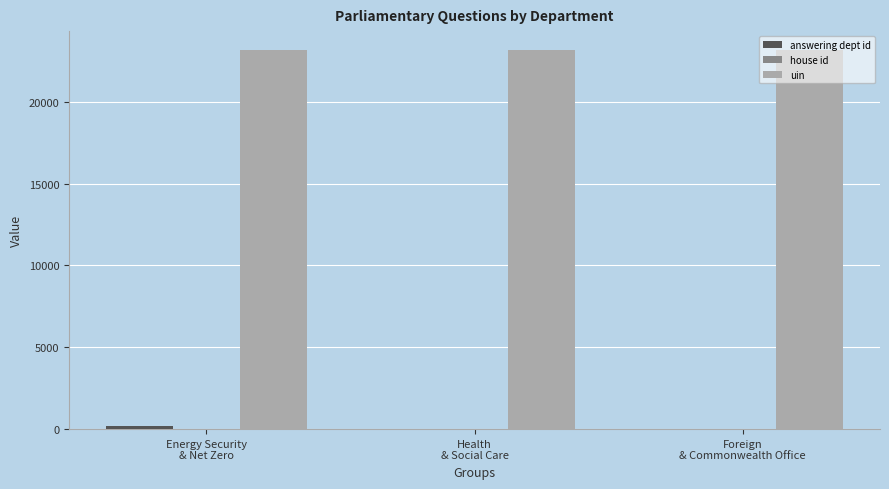

What is the greatest value displayed?

23162